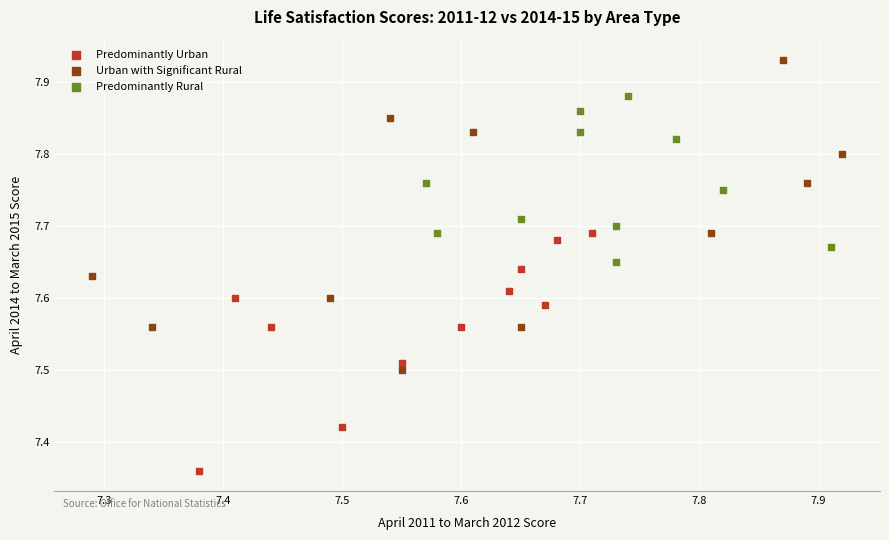

Which series reaches the maximum Y coordinate?

Urban with Significant Rural